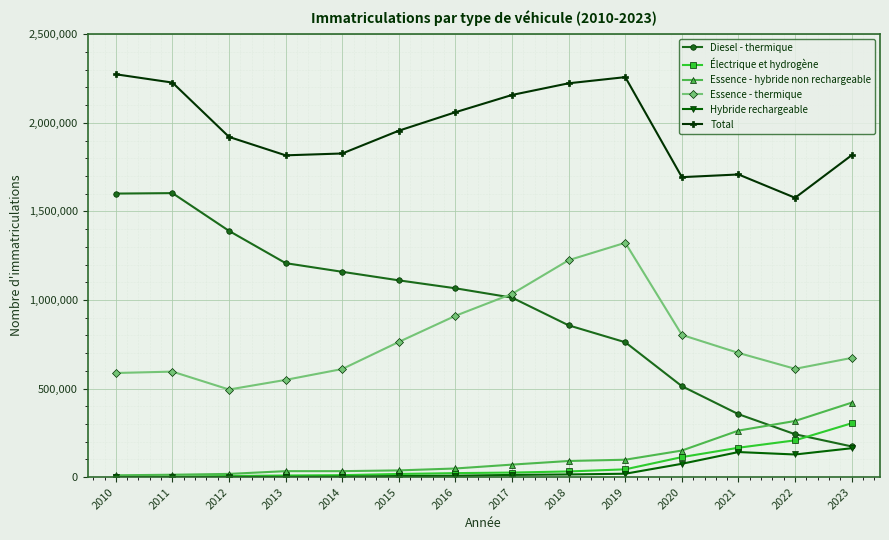

True or false: Essence - hybride non rechargeable and Total cross at least once.

False